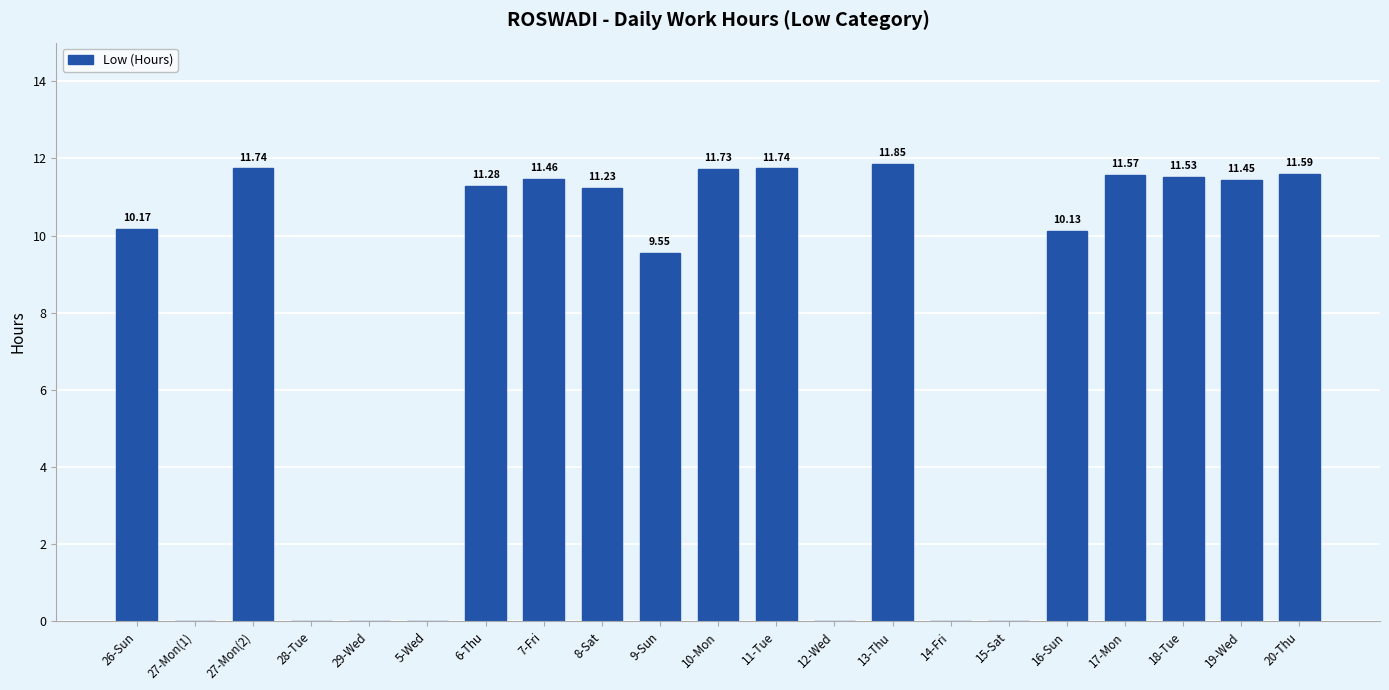

Count the number of data series in this chart.

1